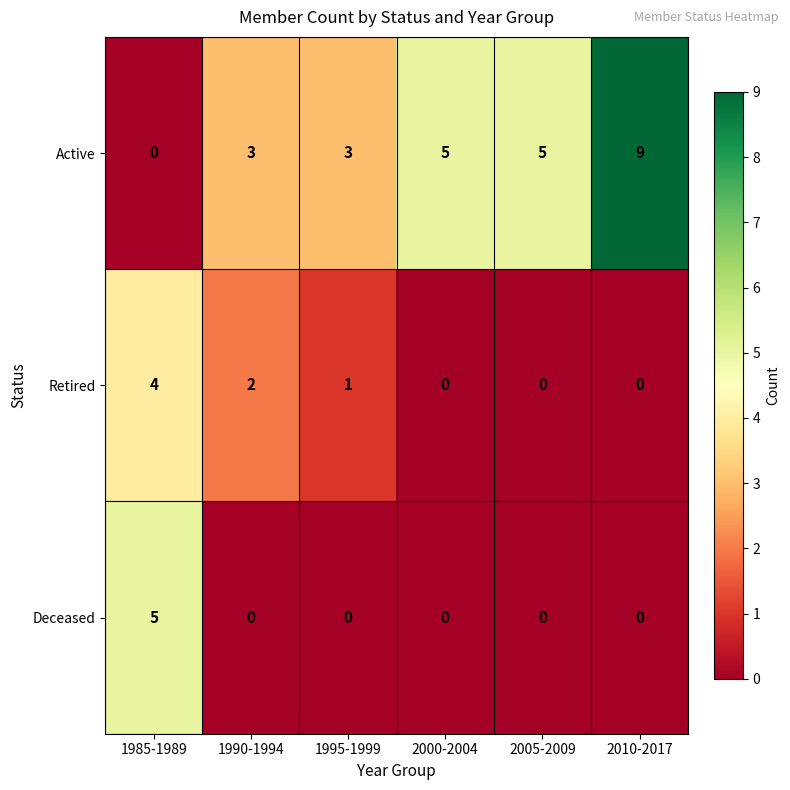

What is the difference between the maximum and minimum values in the Active series?

9